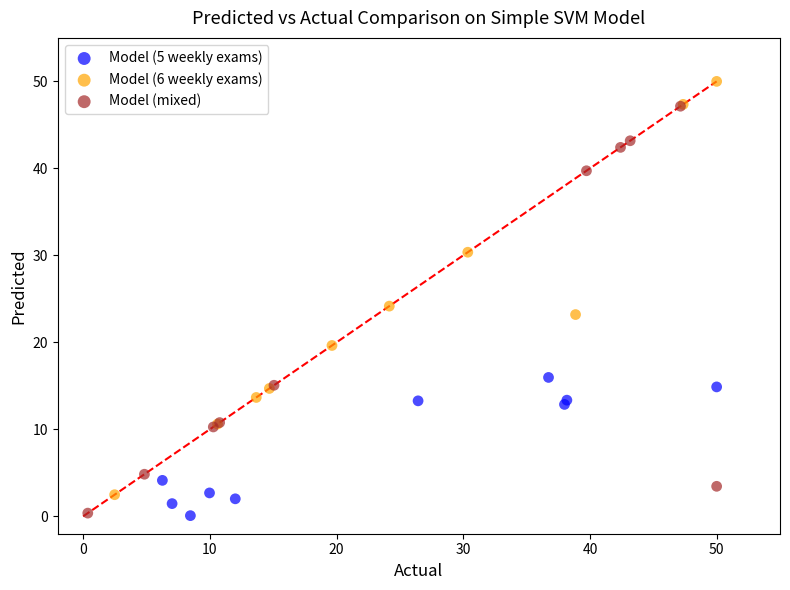

What are all the series names shown in the legend?

Model (5 weekly exams), Model (6 weekly exams), Model (mixed)